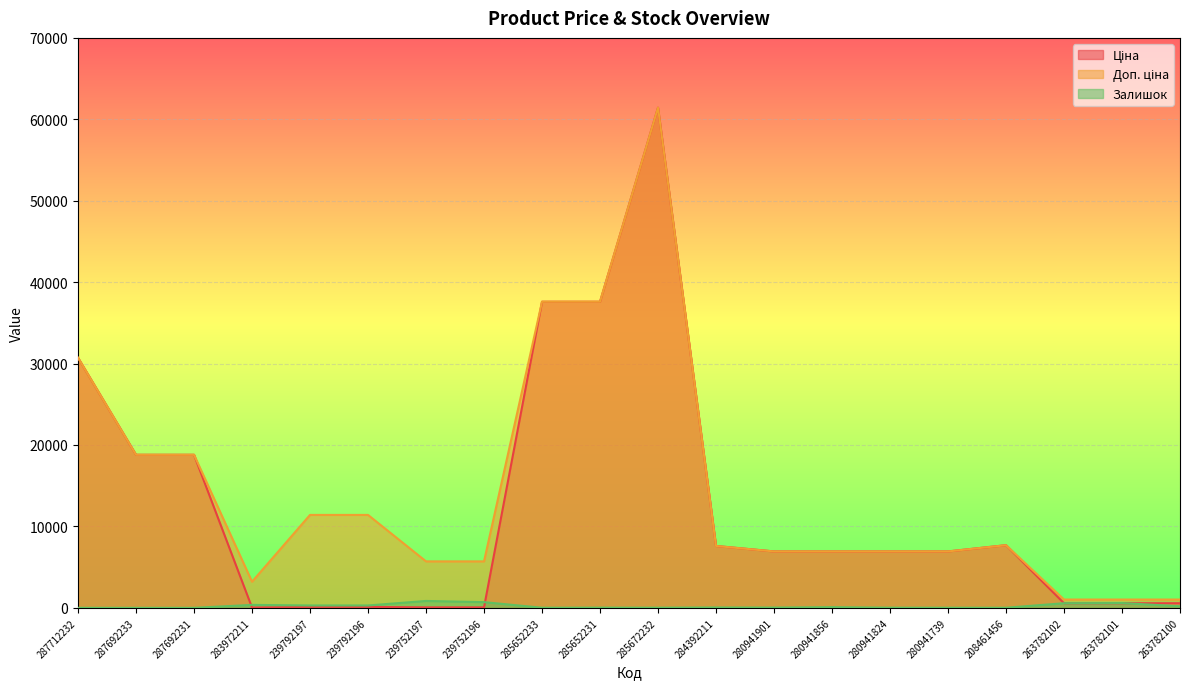

Where do Ціна and Залишок first cross each other?

287692231 and 283972211